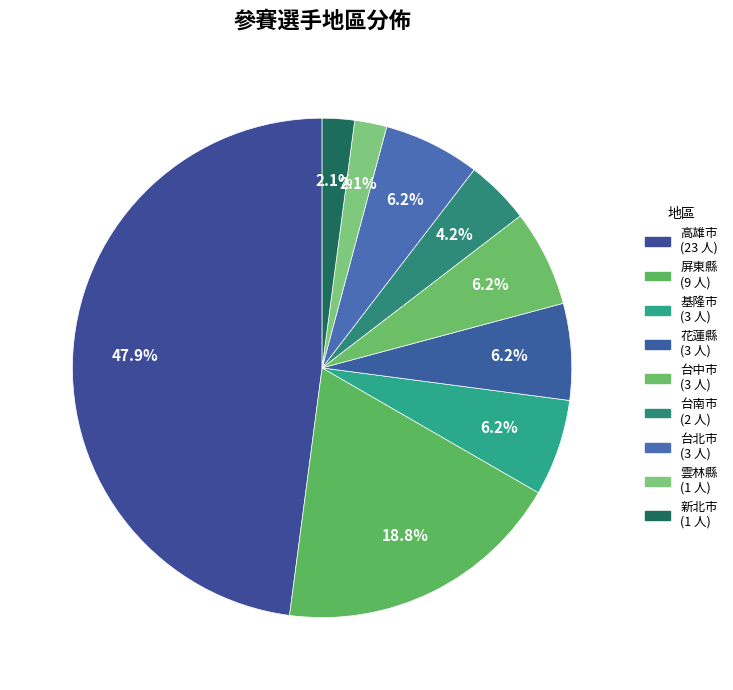

Is it true that 高雄市 is 59% of the pie?

False